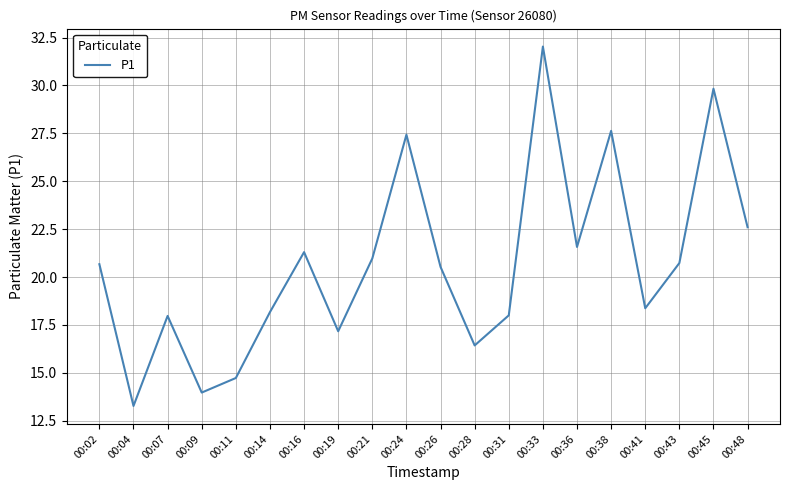

How many interior local peaks (higher than both neighbors) does the data have?

6